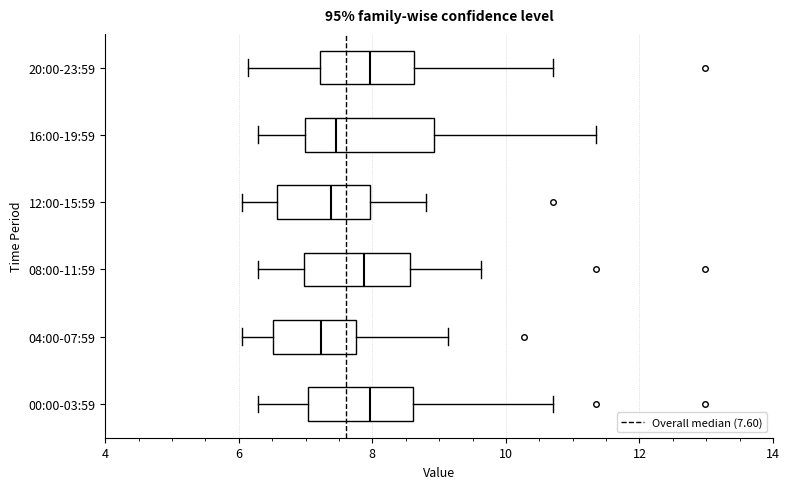

Reading bottom to top, read every box against the x-axis: the position of its median line, the range the box covers, and the ends of its whiskers. The values are not printed on the chart, so give them approximately, as read against the axis.

00:00-03:59: median 8.0, box 7.0 to 8.6, whiskers 6.2 to 10.8
04:00-07:59: median 7.2, box 6.6 to 7.8, whiskers 6.0 to 9.2
08:00-11:59: median 7.8, box 7.0 to 8.6, whiskers 6.2 to 9.6
12:00-15:59: median 7.4, box 6.6 to 8.0, whiskers 6.0 to 8.8
16:00-19:59: median 7.4, box 7.0 to 9.0, whiskers 6.2 to 11.4
20:00-23:59: median 8.0, box 7.2 to 8.6, whiskers 6.2 to 10.8